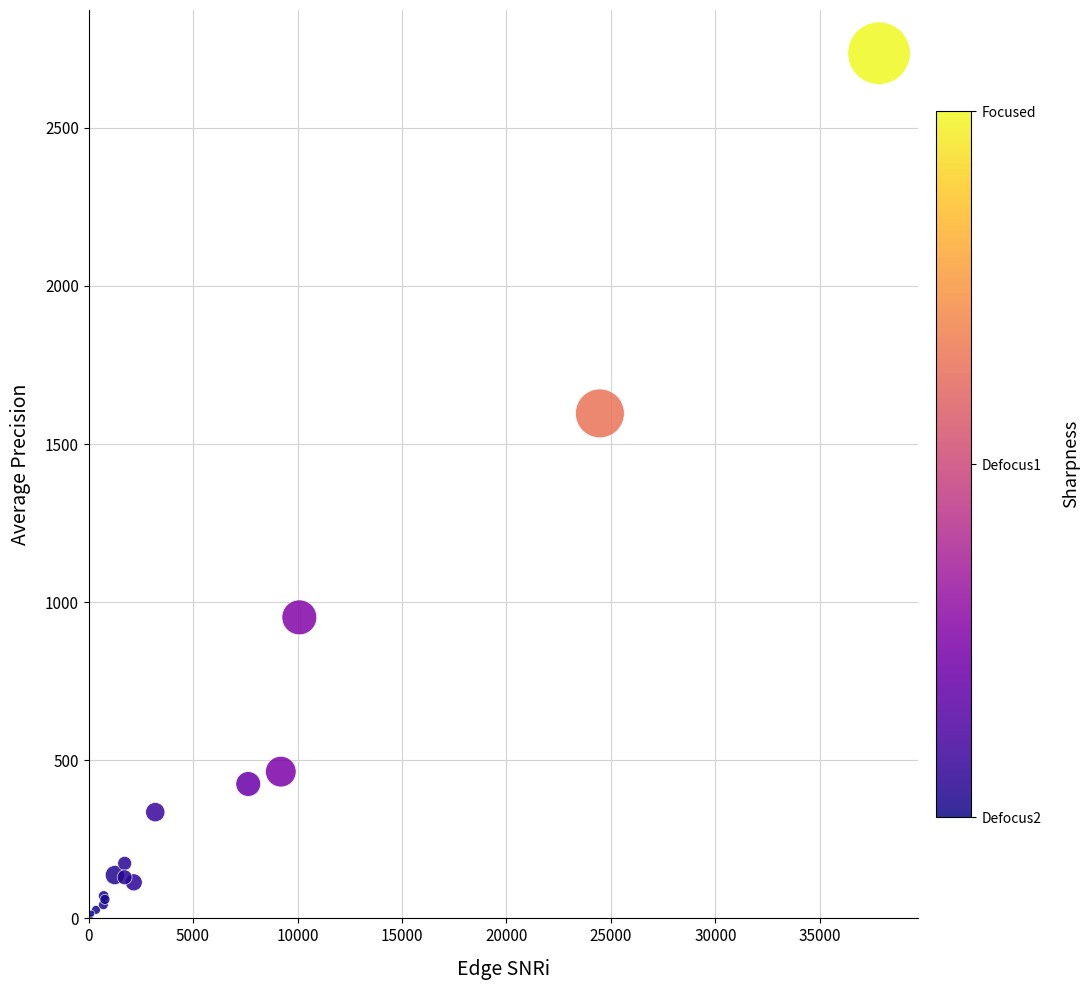

What Y value in the scatter plot is closest to 1369?

1597